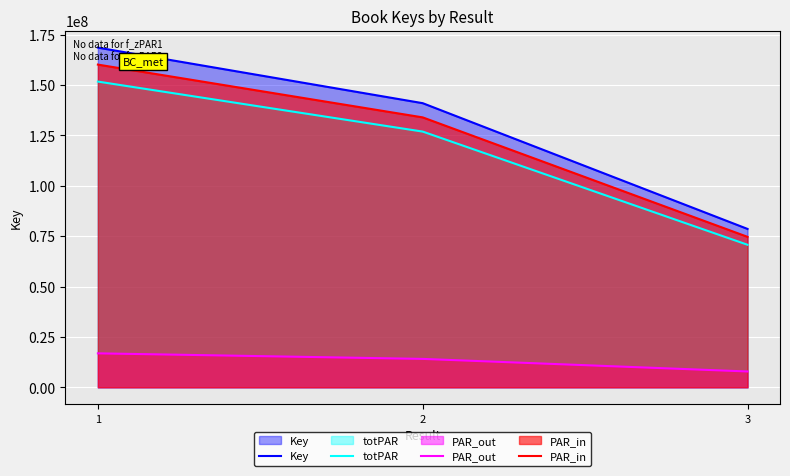

True or false: Key has a value of 134682070.1 at 3.

False